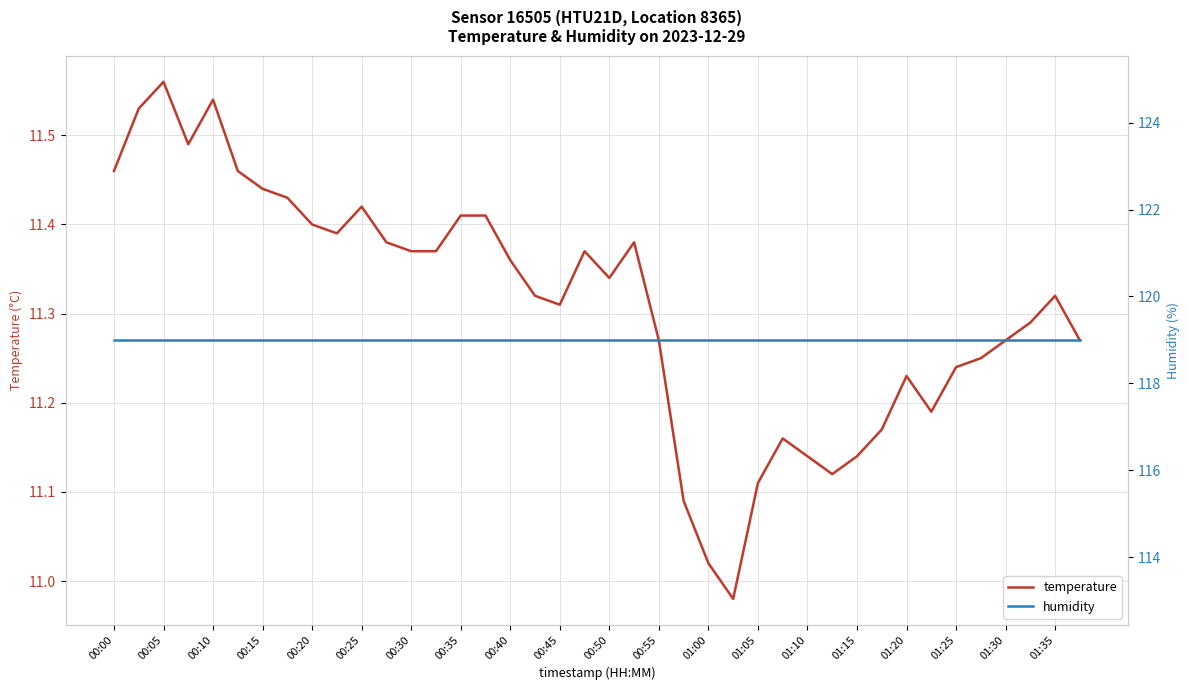

True or false: temperature and humidity intersect in this chart.

False